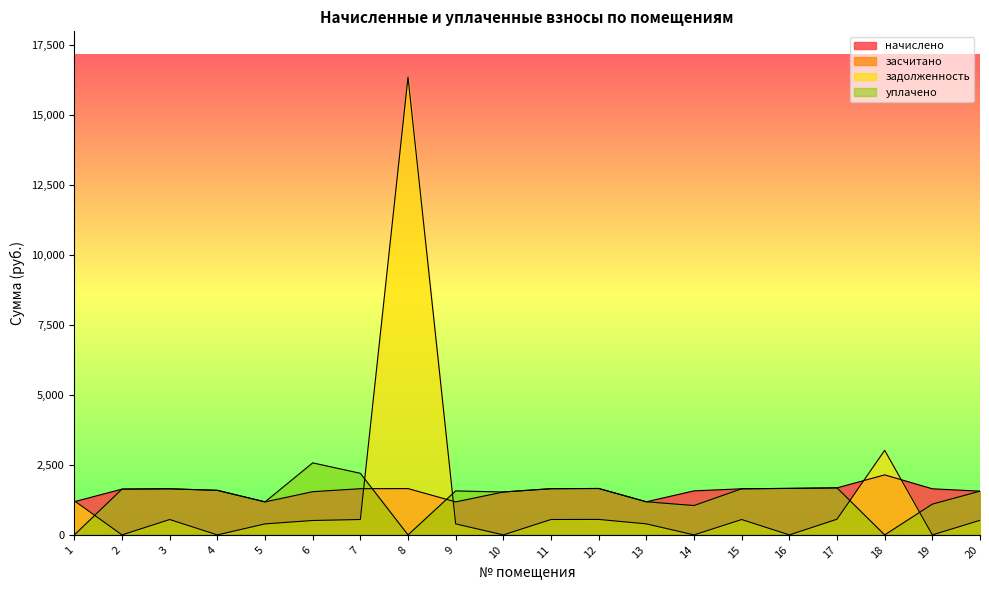

How many data points in уплачено are less than 1592?

10